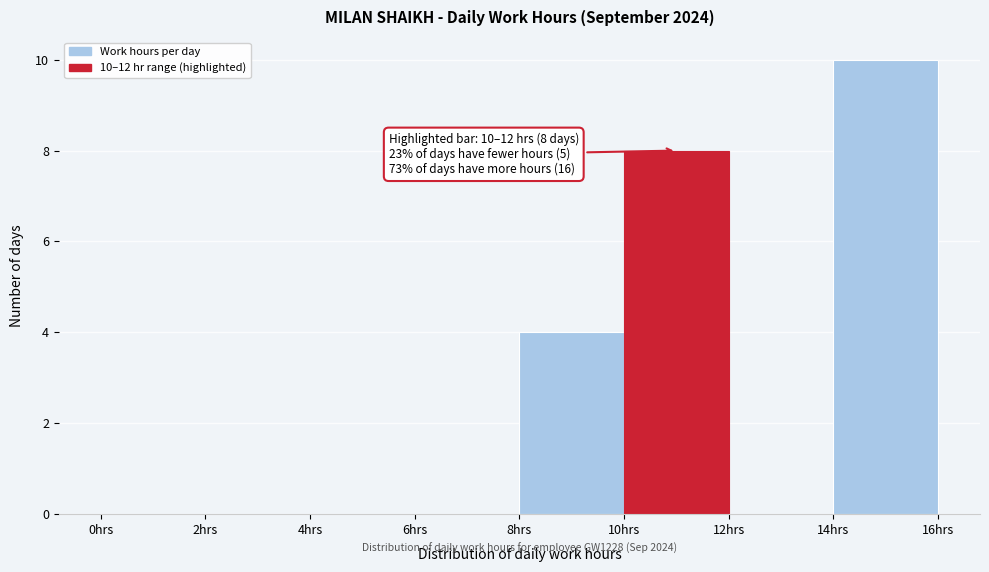

Which range on the x-axis has the tallest bar?

14 to 16